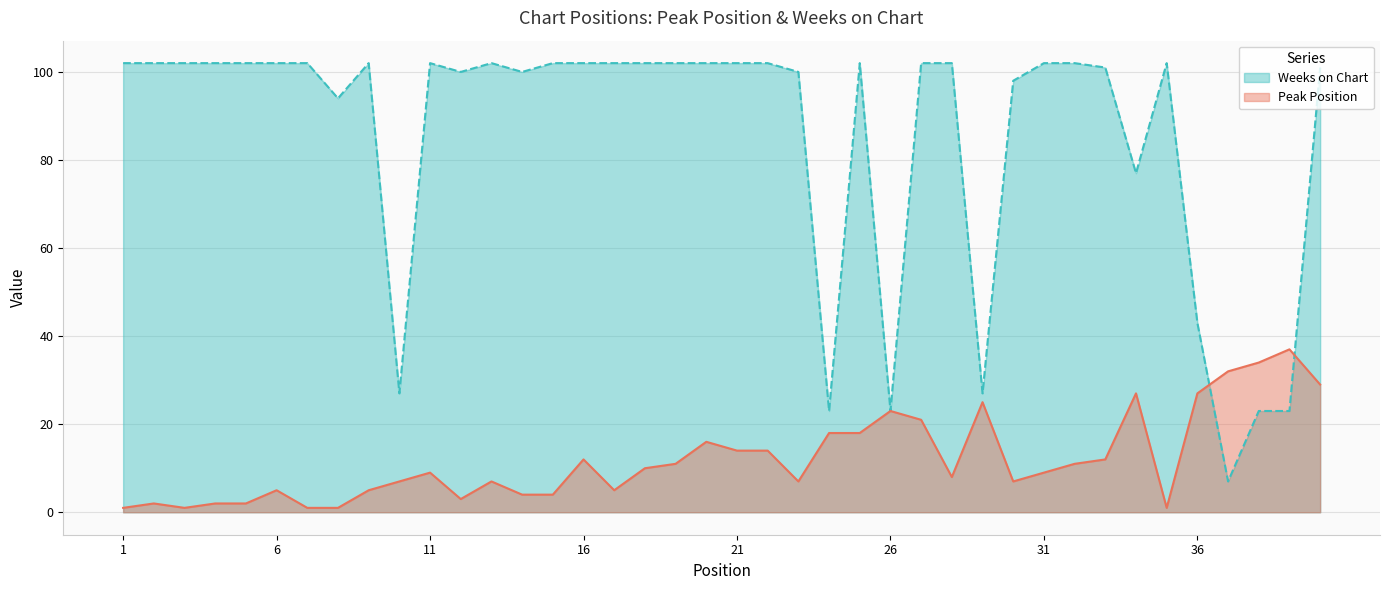

The value of Peak Position at 3 is 1. True or false?

False